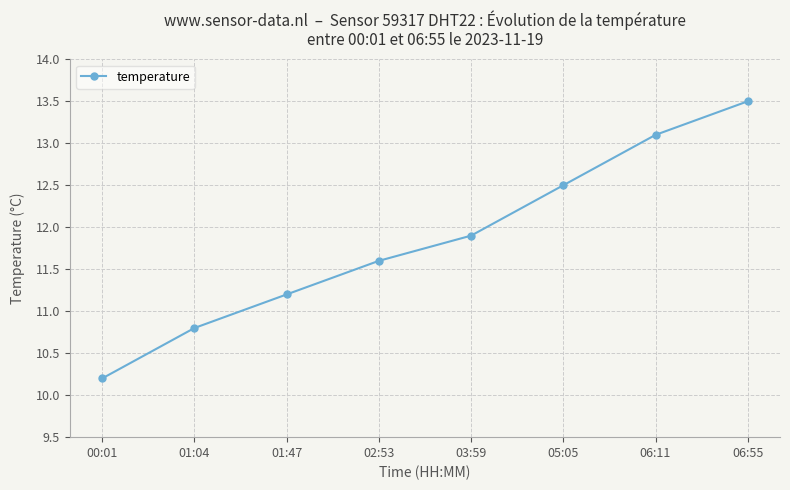

The chart shows a value of 10.2 at 00:01. True or false?

True